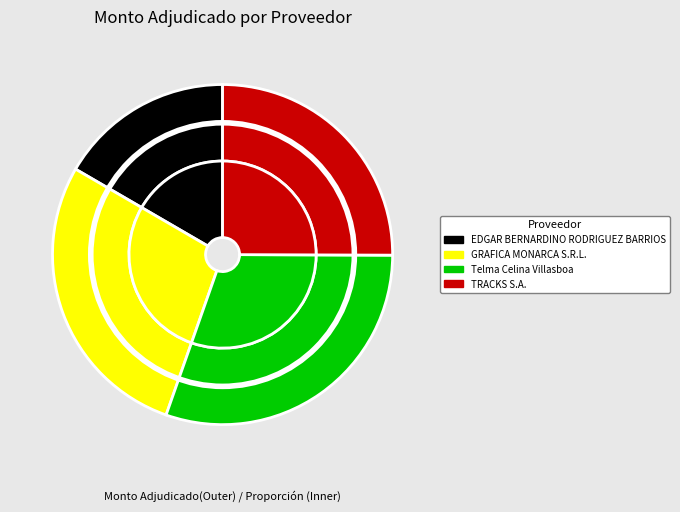

What is the largest slice in the pie chart?

Telma Celina Villasboa